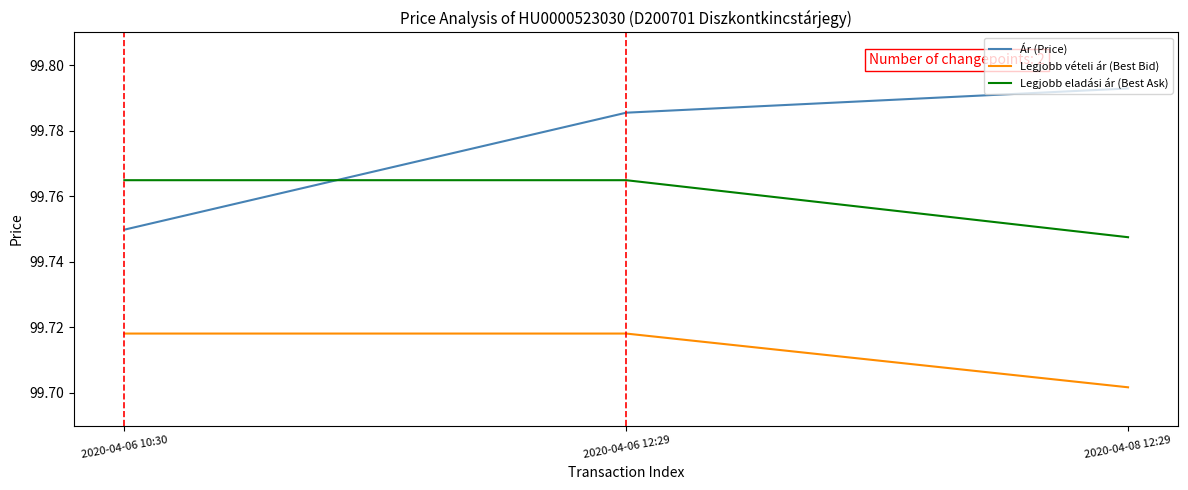

Where is Legjobb vételi ár (Best Bid) nearest to the value 99?

2020-04-08 12:29